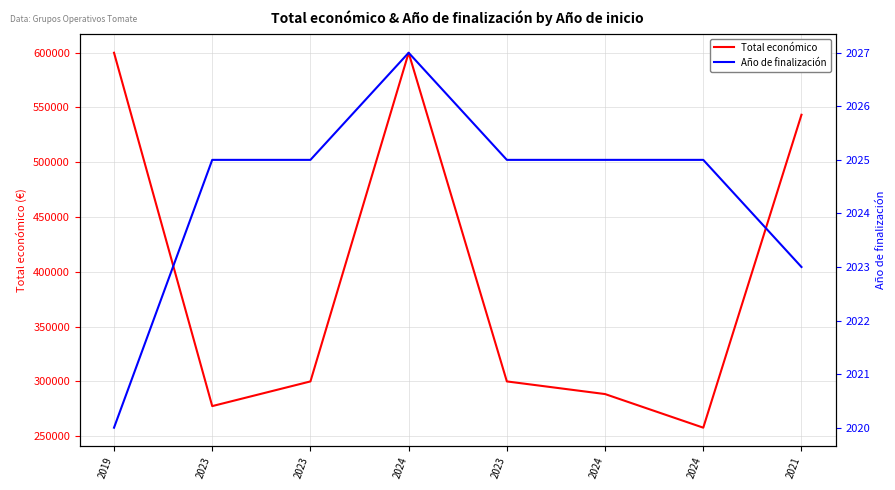

Does the chart have visible grid lines?

Yes